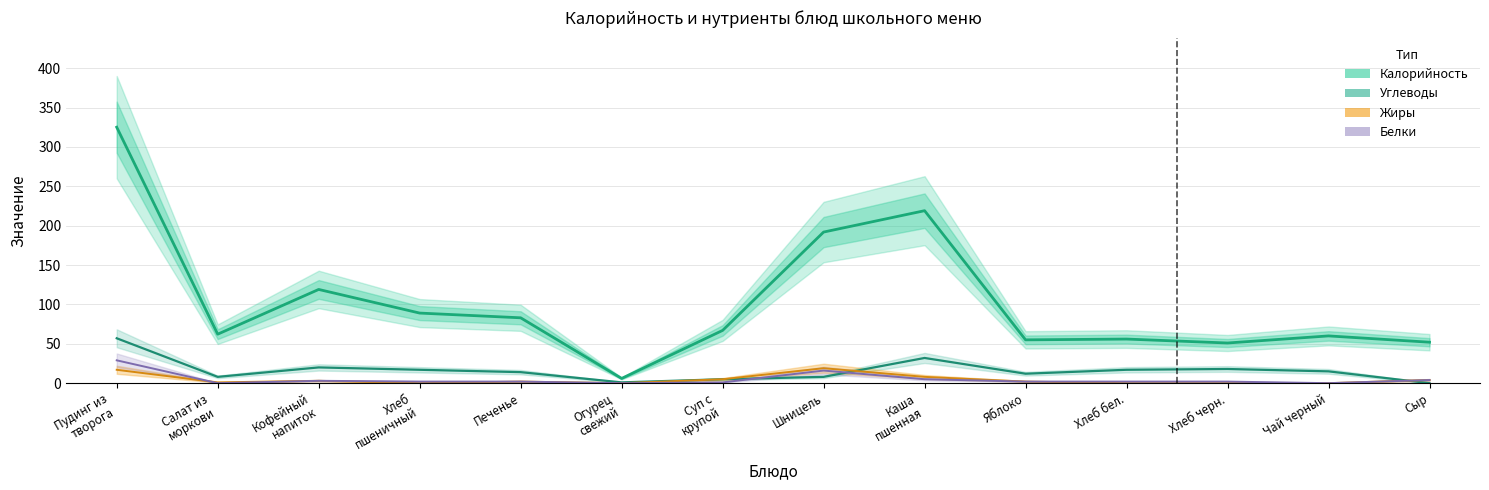

True or false: Калорийность and Углеводы intersect in this chart.

False